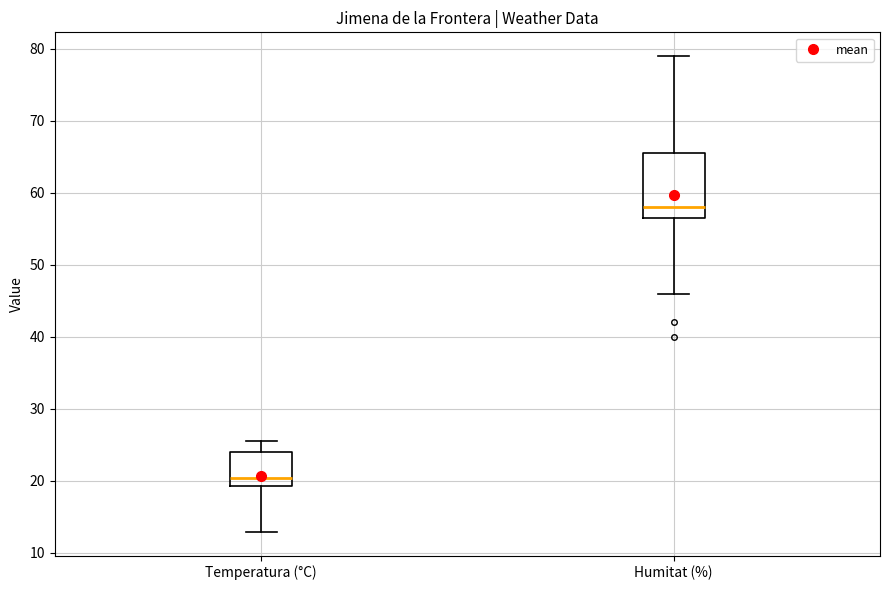

Comparing the boxes themselves (not the whiskers), which one is the tallest?

Humitat (%)